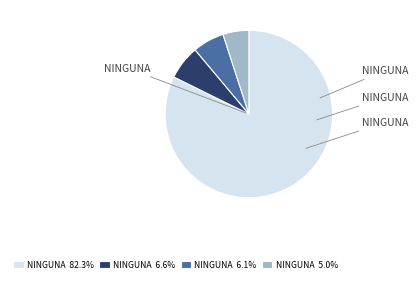

Does NINGUNA 82.3% represent more than half of the total?

Yes